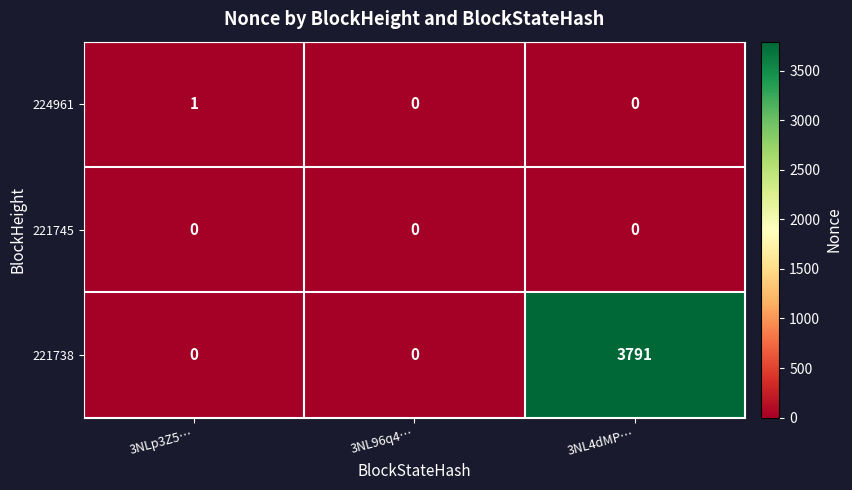

What is the total value across all series at 3NLp3Z5…?

1